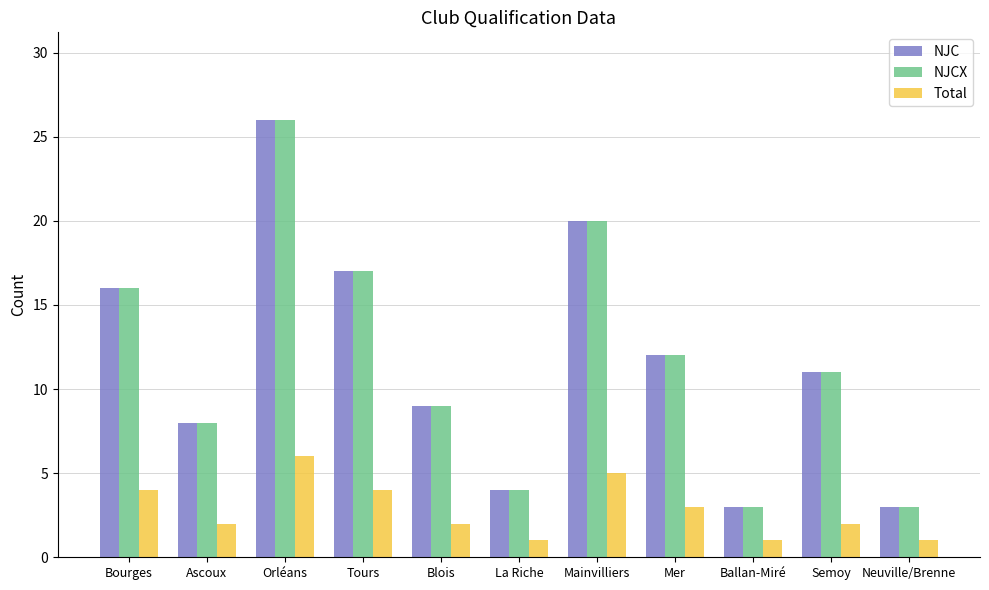

What is the difference between the highest and lowest values at Mainvilliers?

15